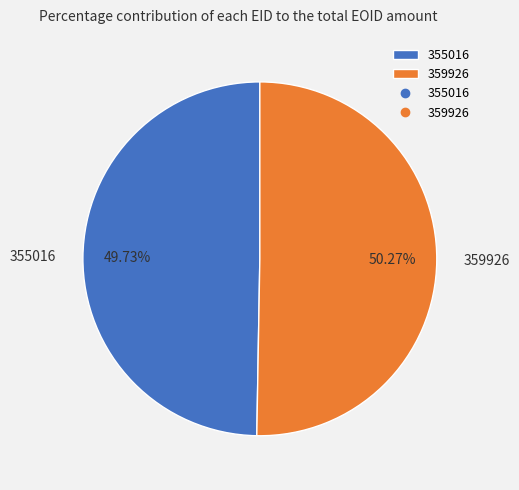

Is there a majority slice in this chart?

Yes